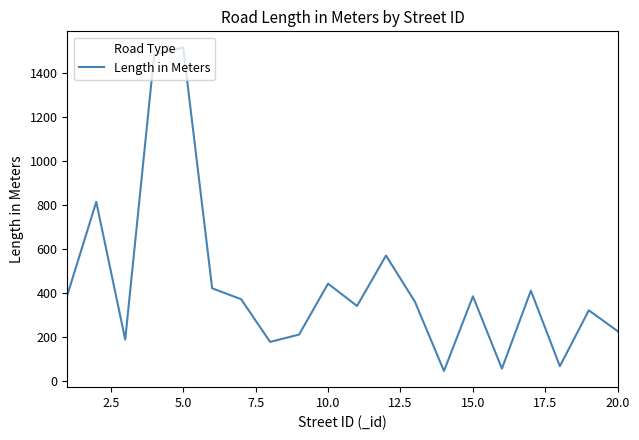

What is the difference between the maximum and minimum values?

1472.3